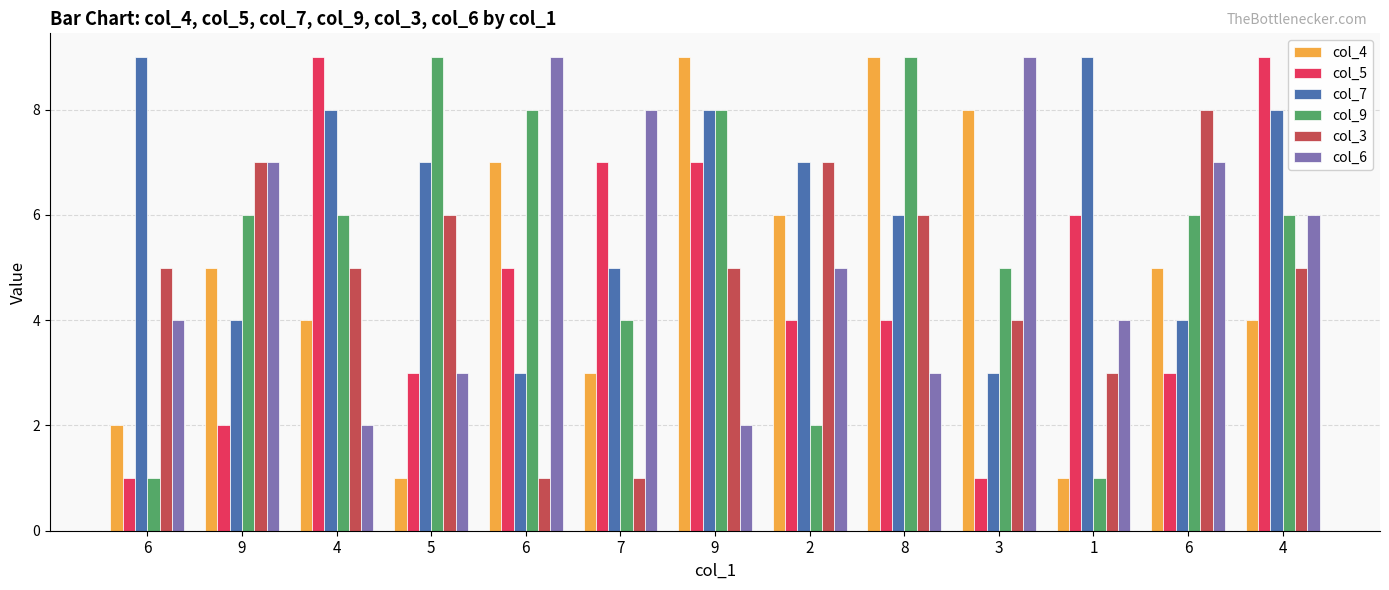

Count the number of data series in this chart.

6